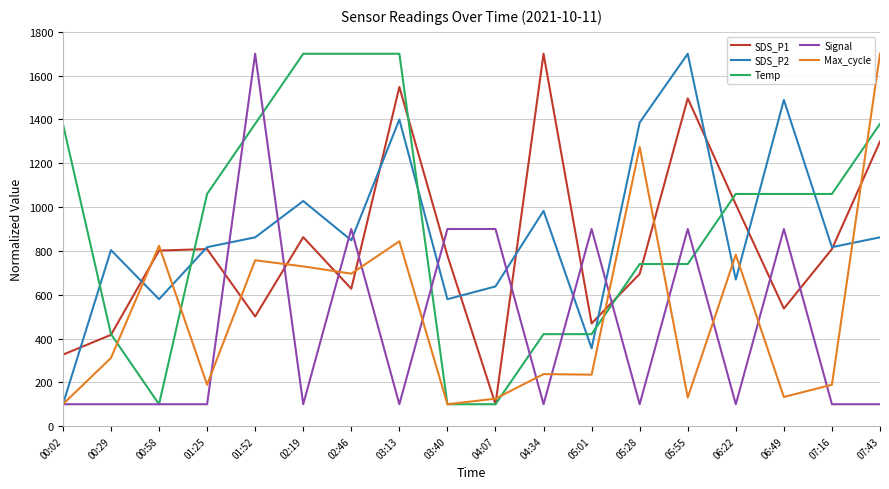

How many lines are shown in the chart?

5